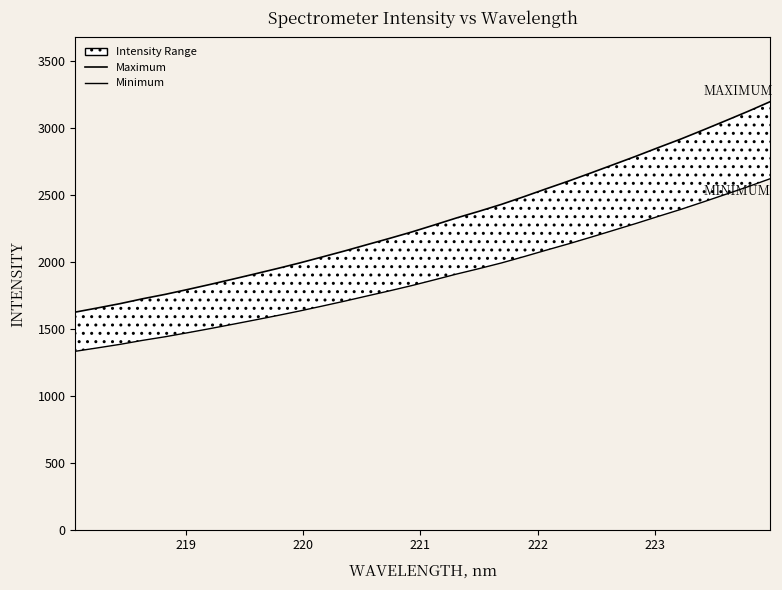

What is the difference between the maximum and minimum values in the Maximum series?

1571.2